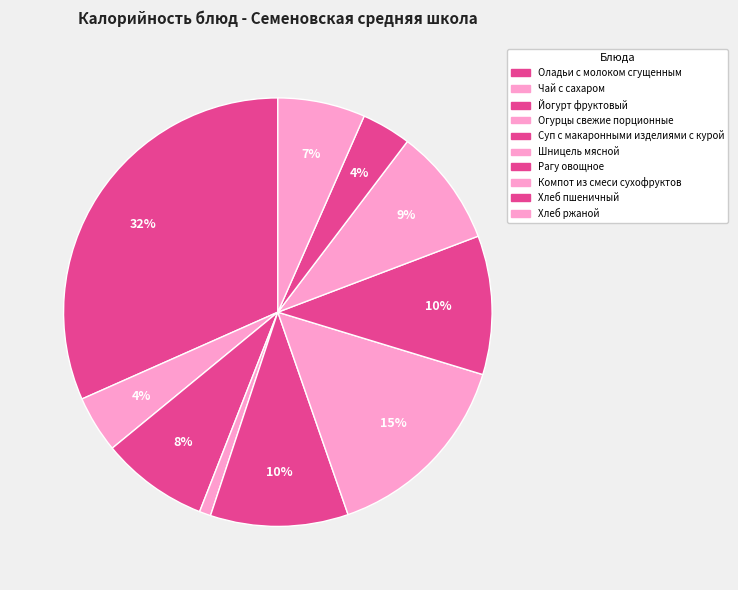

How many slices are in this pie chart?

10